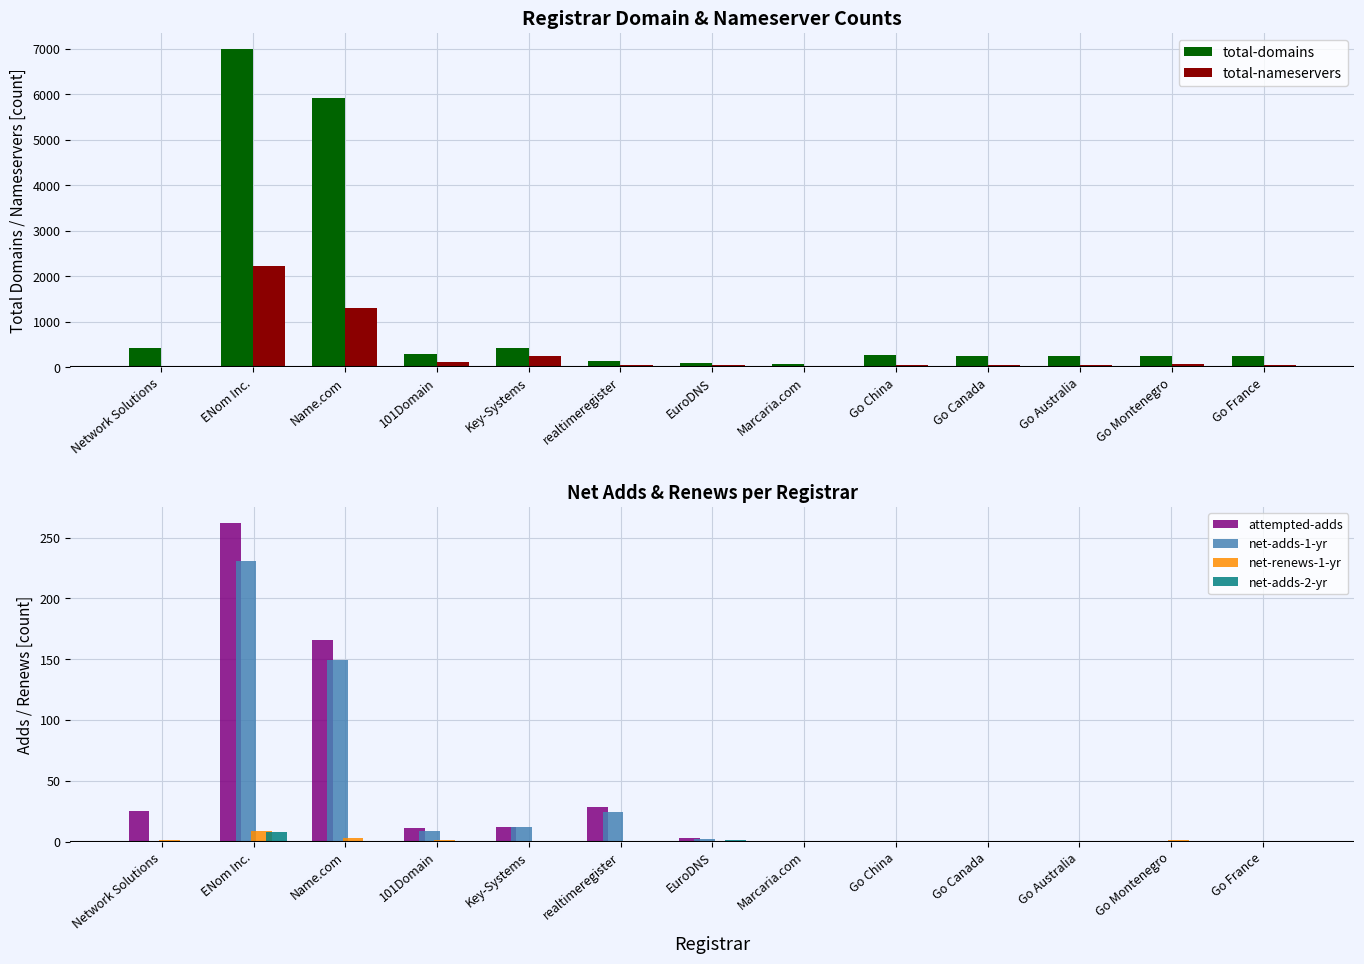

What is the label of the 8th bar from the left?

Marcaria.com